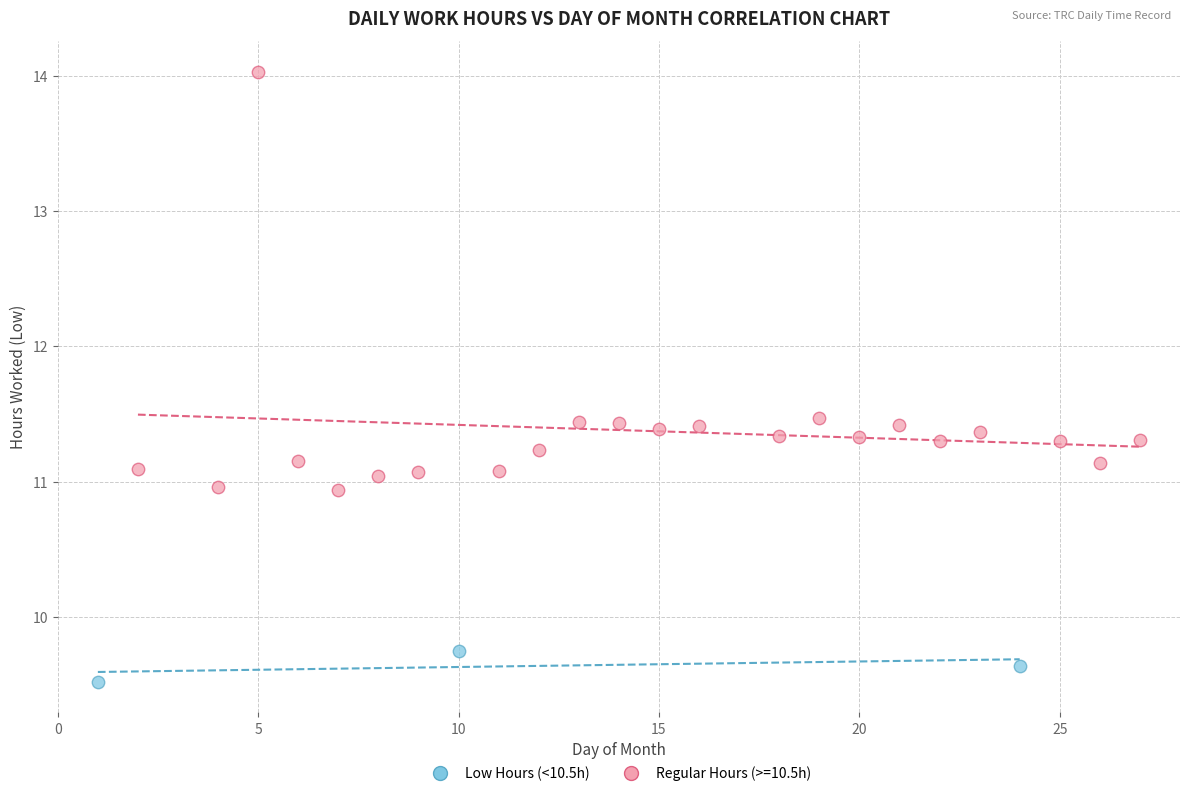

Which series contains the highest Y value?

Regular Hours (>=10.5h)